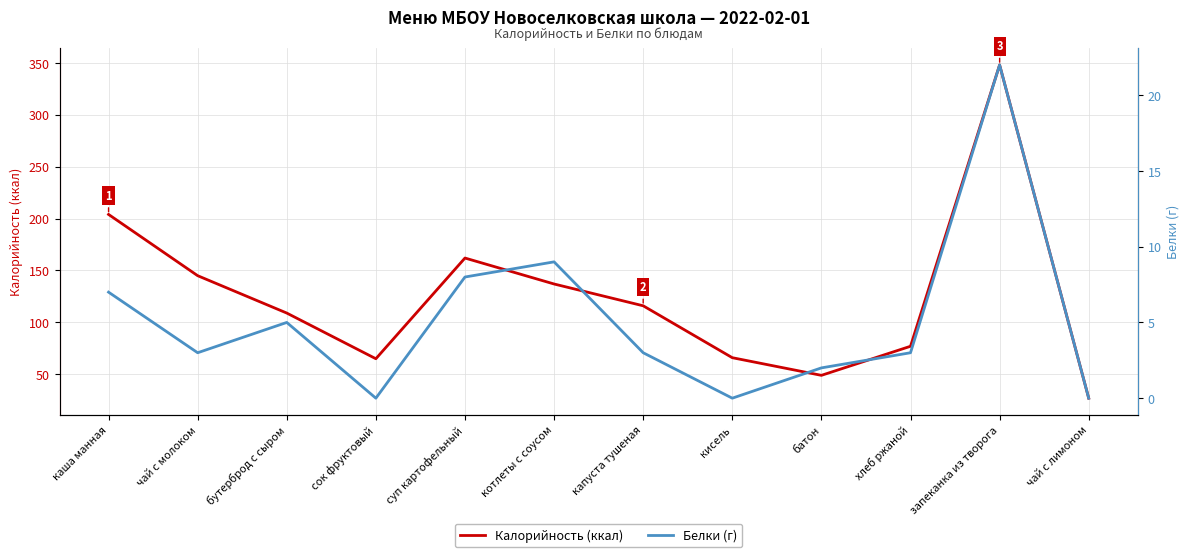

True or false: Белки (г) and Калорийность (ккал) cross at least once.

False